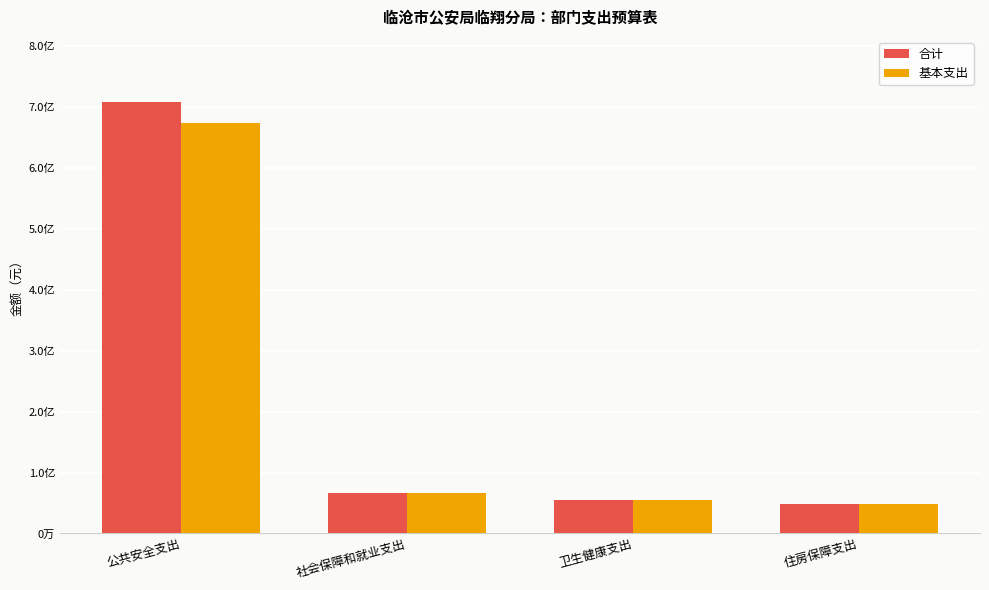

At which category is the sum across all series the highest?

公共安全支出